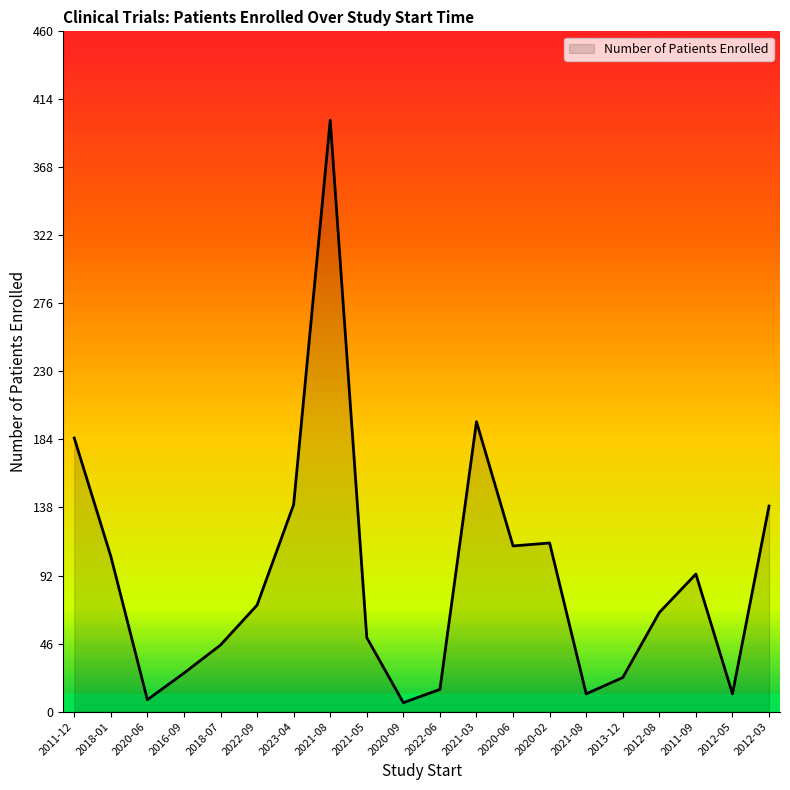

How many series are shown in this chart?

1